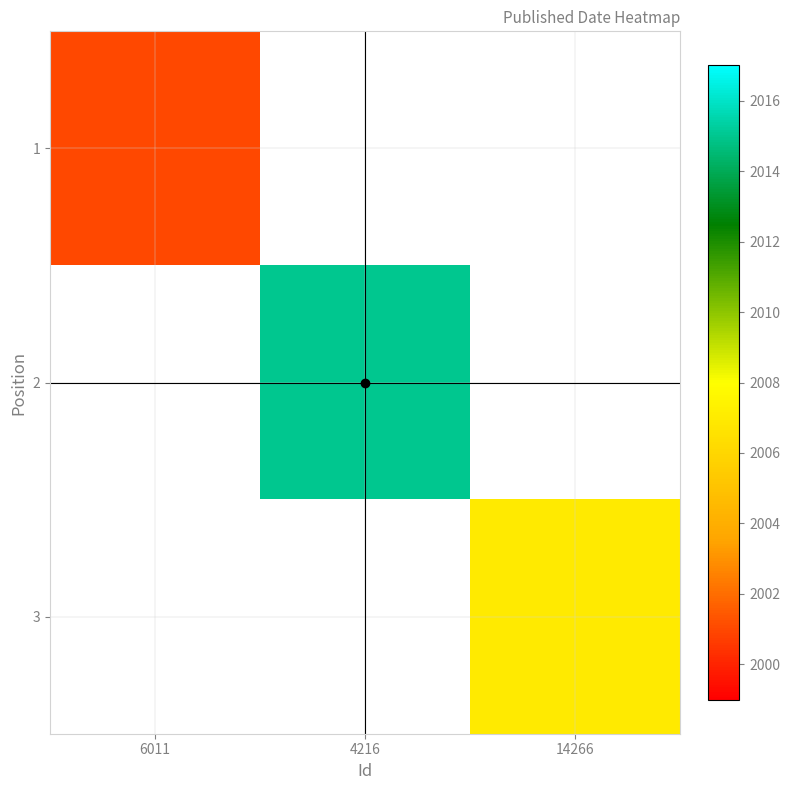

The value of 2 at 4216 is 1143.1. True or false?

False